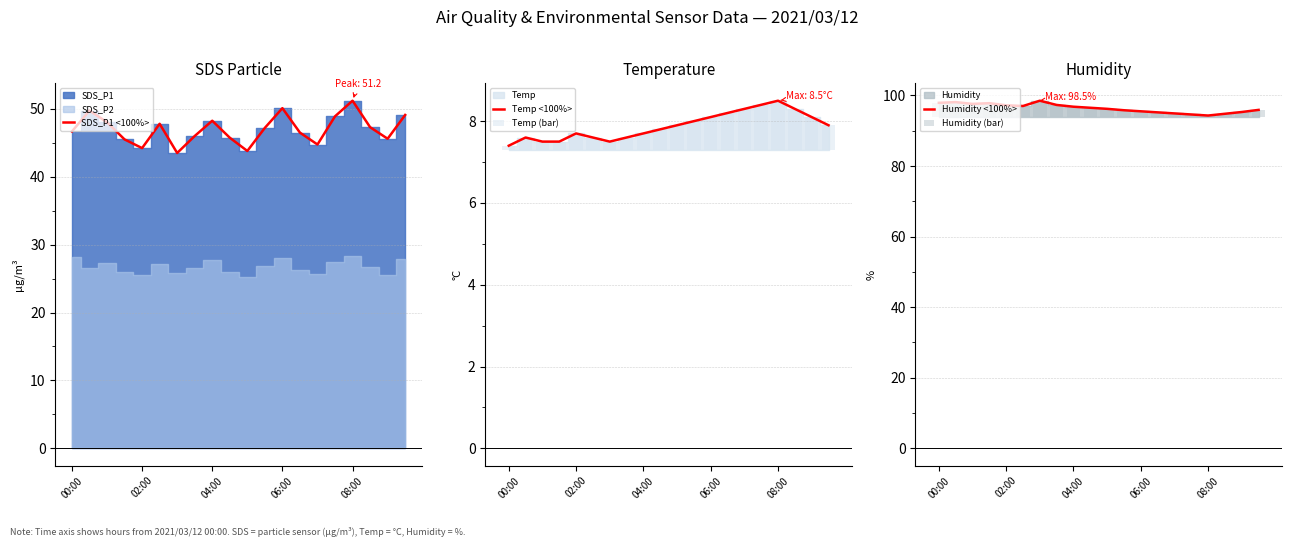

What is the maximum value for Temp <100%>?

8.5